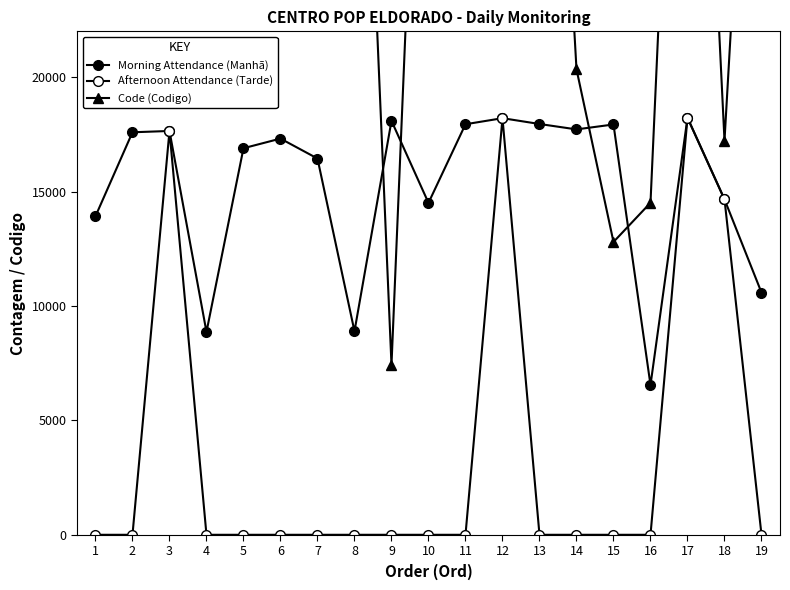

Which series changed the most between 5 and 15?

Code (Codigo)